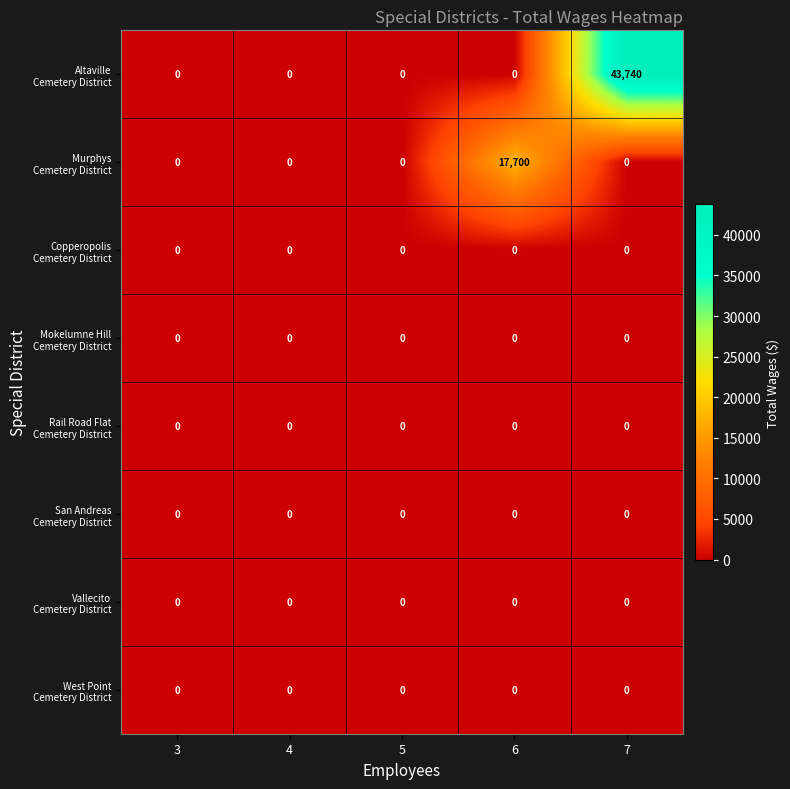

At which category is the sum across all series the highest?

7